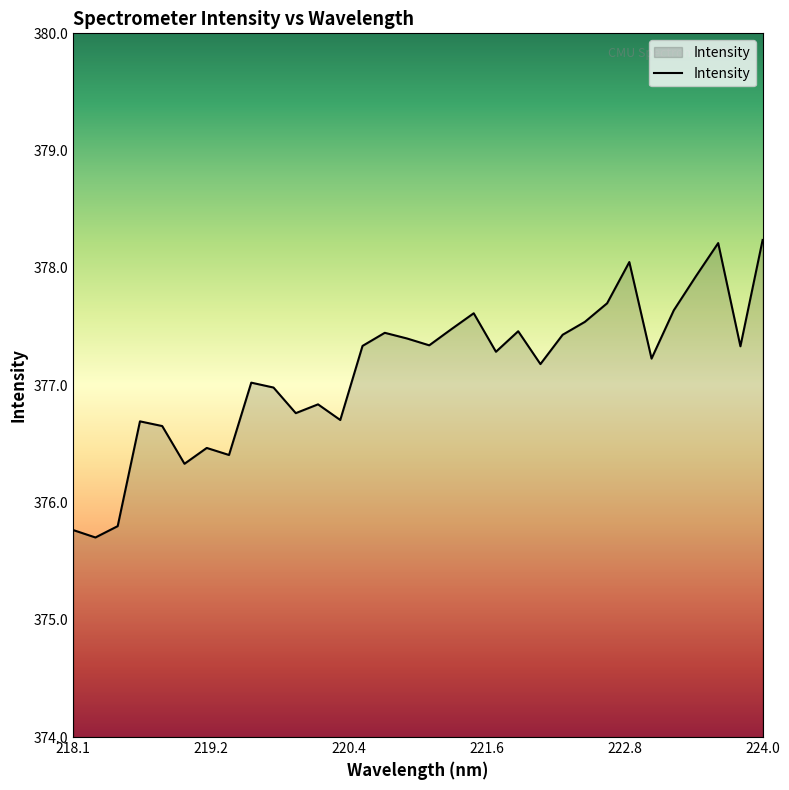

What is the average value?

377.1